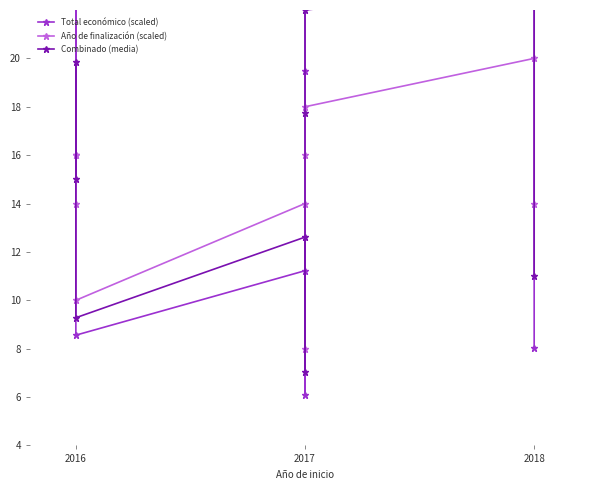

In Combinado (media), how many points are lower than both neighbors (excluding endpoints)?

2